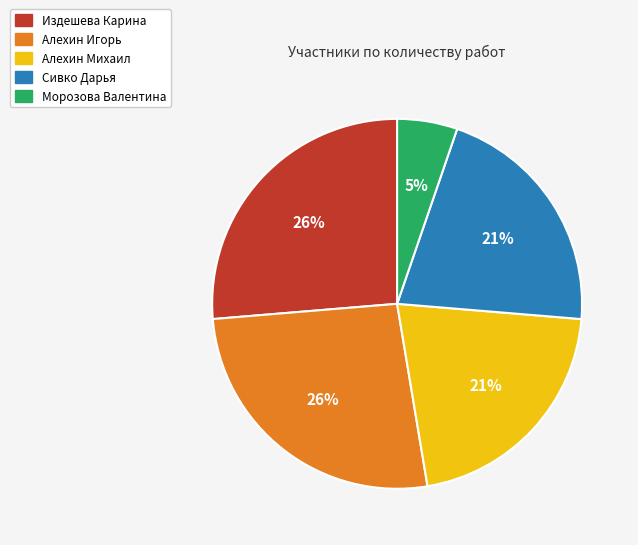

Which slice is the smallest?

Морозова Валентина